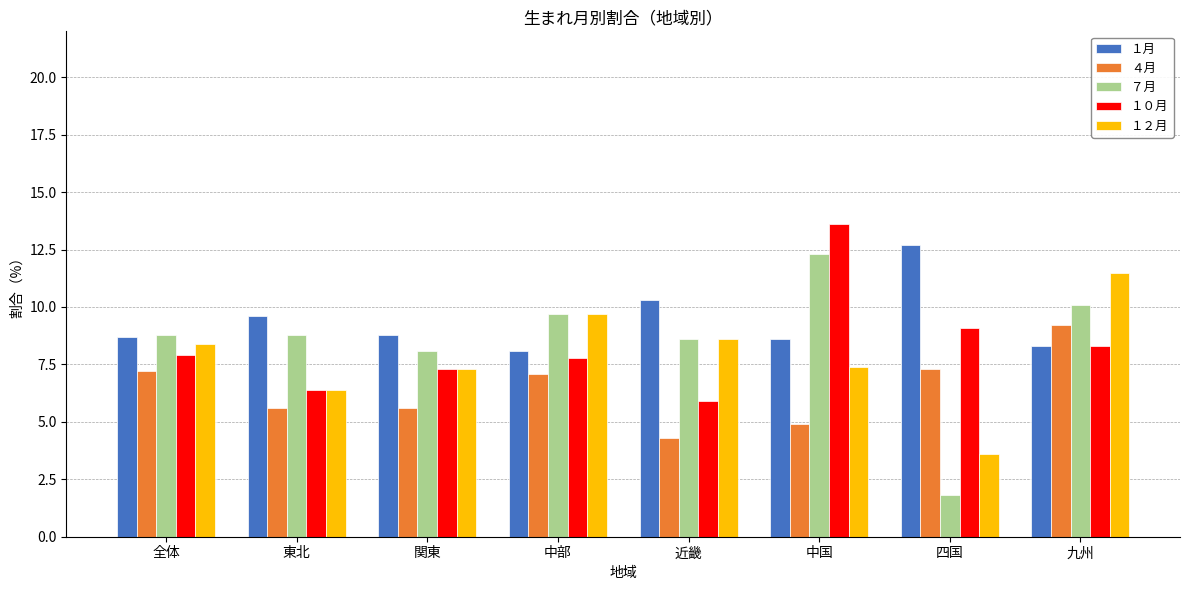

What is the lowest value of the ７月 series?

1.8